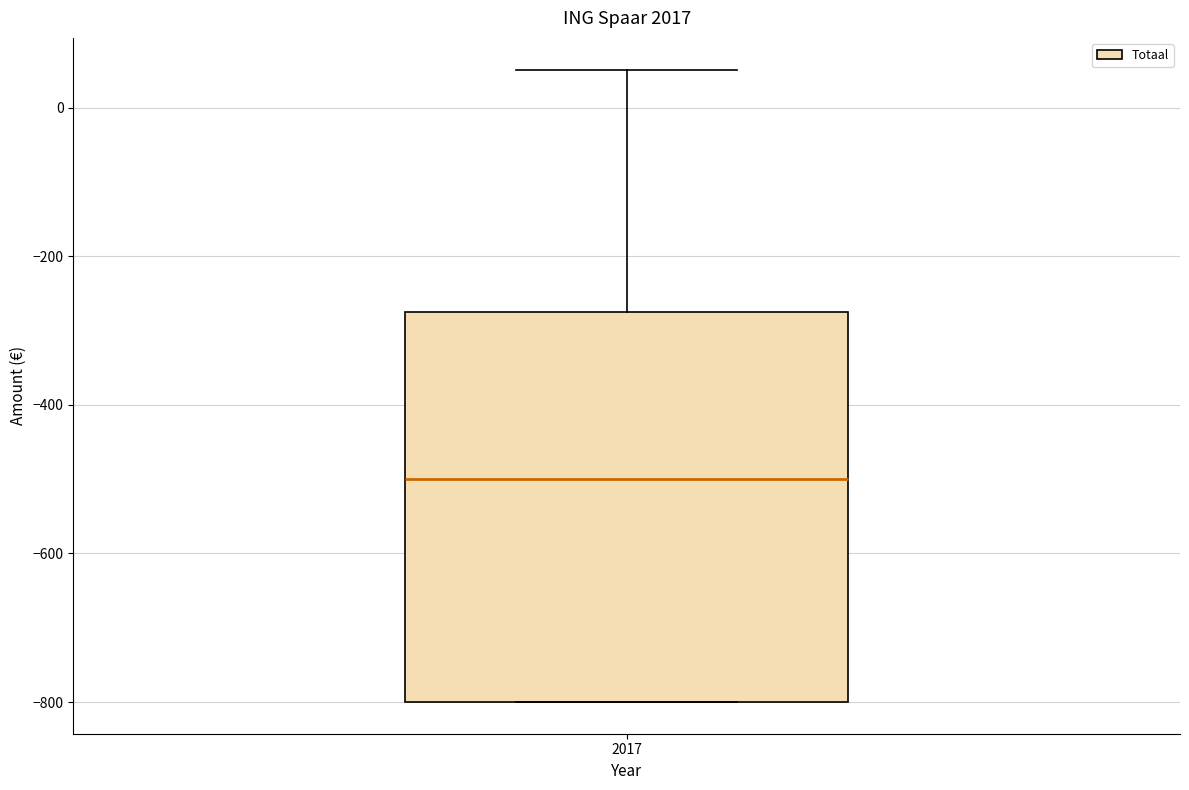

Read this box plot against the y-axis: the position of the median line, the range covered by the box, and the ends of both whiskers. The values are not printed on the chart, so give them approximately, as read against the axis.

median -500, box -800 to -280, whiskers -800 to 60